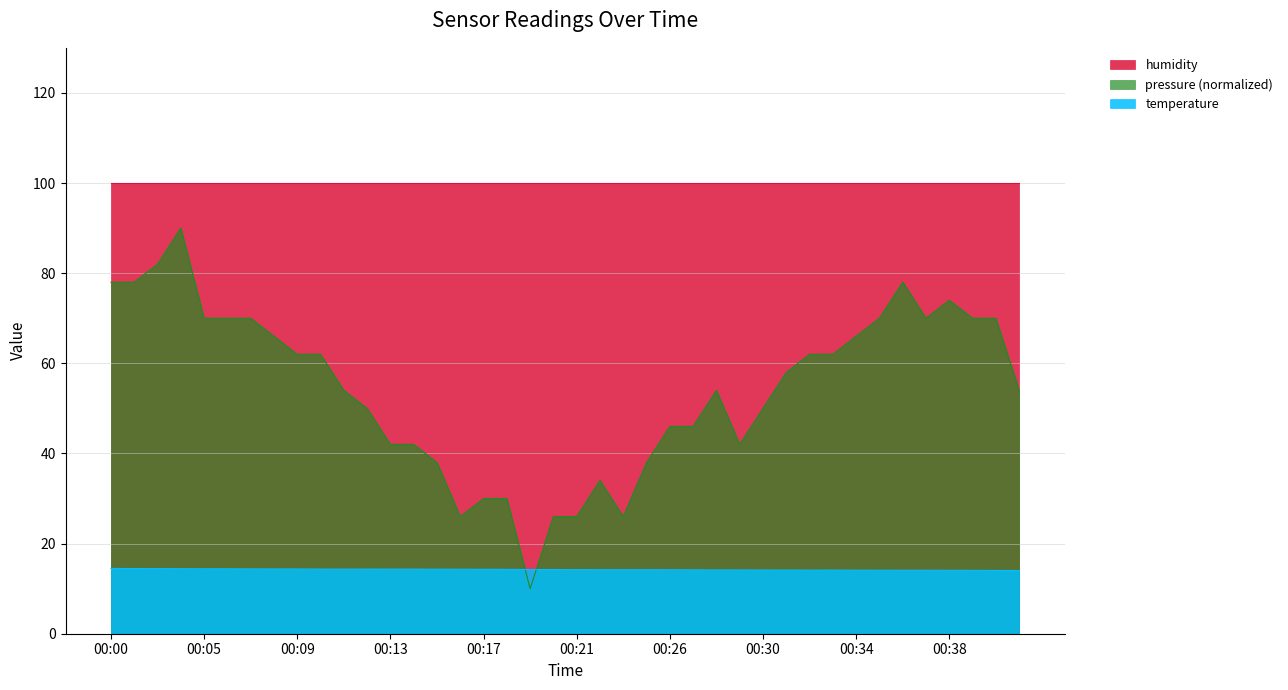

The value of temperature at 00:19 is 4.3. True or false?

False